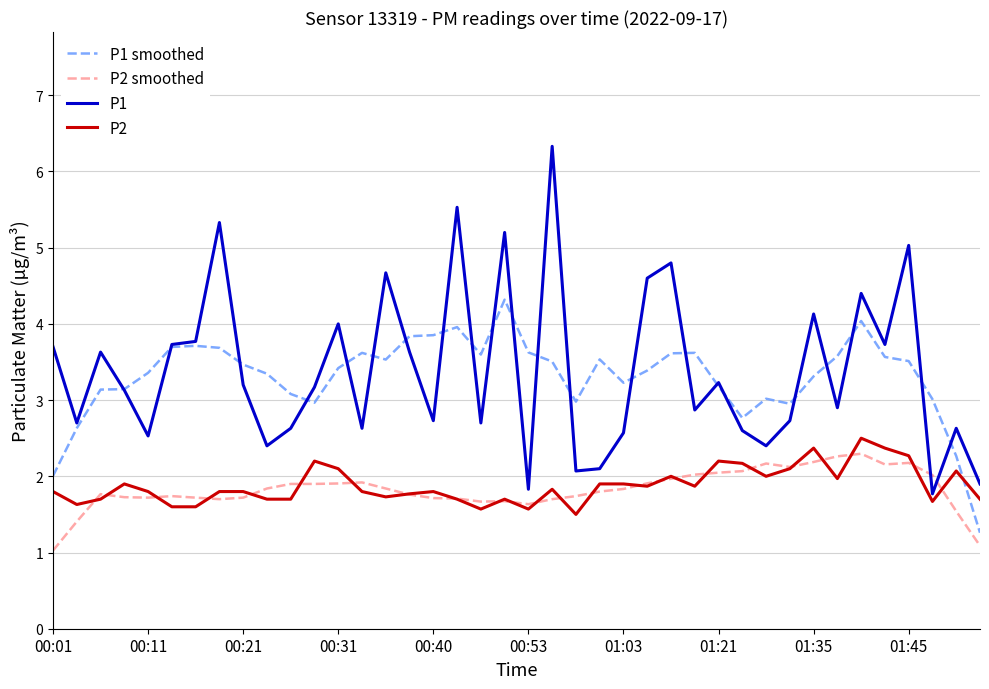

Which series has the largest total across all categories?

P1